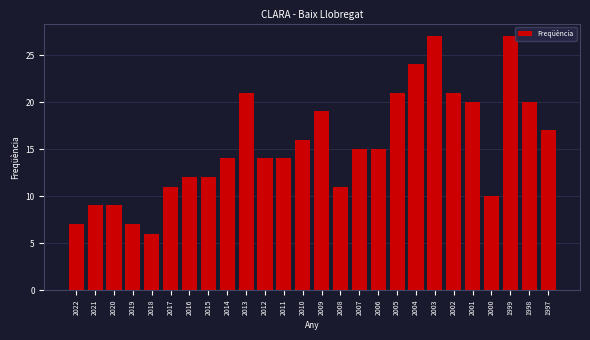

Reading left to right, extract all data points from this chart.

2022=7	2021=9	2020=9	2019=7	2018=6	2017=11	2016=12	2015=12	2014=14	2013=21	2012=14	2011=14	2010=16	2009=19	2008=11	2007=15	2006=15	2005=21	2004=24	2003=27	2002=21	2001=20	2000=10	1999=27	1998=20	1997=17